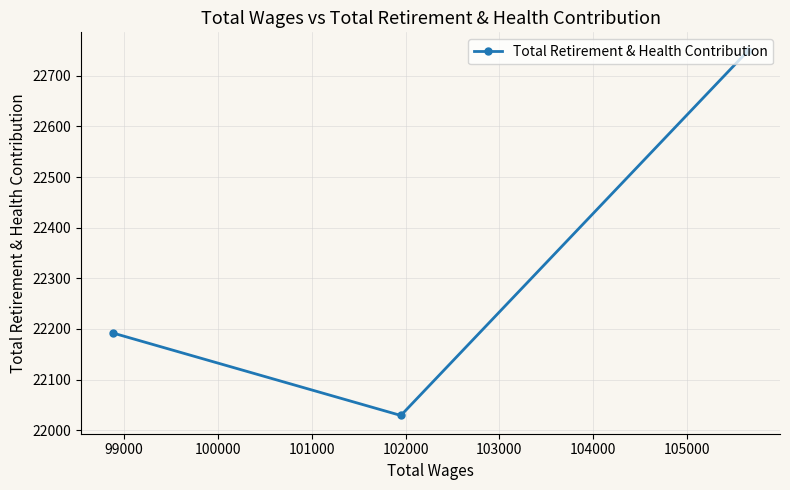

How many data points are less than 22192?

1